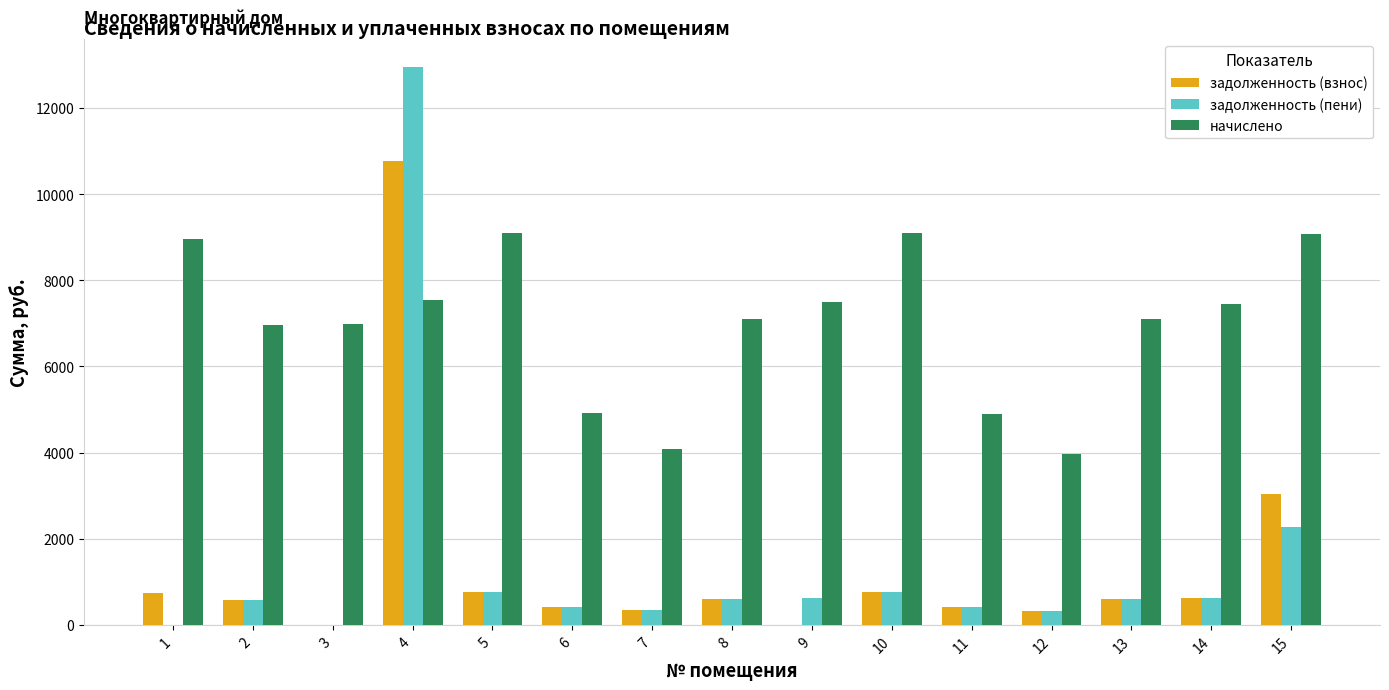

The value of начислено at 8 is 4373.2. True or false?

False